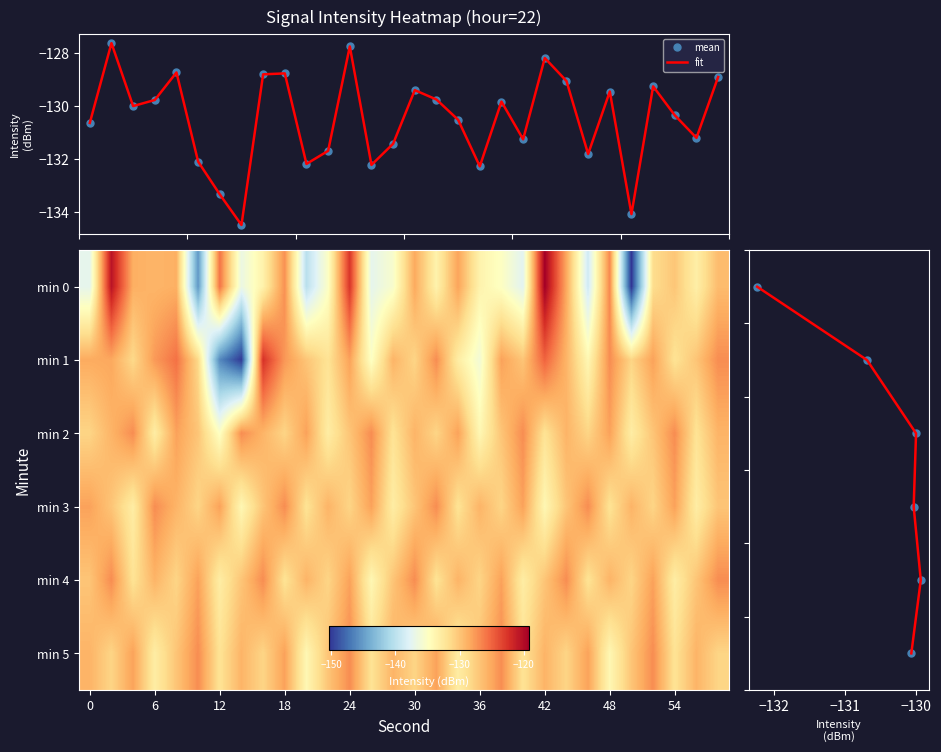

Reading left to right, list all the values displayed in this chart.

0: 0=-137.3	2=-120.5	4=-128.7	6=-129.0	8=-128.8	10=-145.3	12=-125.8	14=-136.7	16=-133.5	18=-127.1	20=-140.1	22=-135.1	24=-122.6	26=-137.3	28=-135.5	30=-128.4	32=-133.5	34=-128.1	36=-133.6	38=-135.0	40=-137.5	42=-119.2	44=-128.4	46=-138.8	48=-126.7	50=-150.4	52=-131.6	54=-130.1	56=-133.2	58=-129.5
1: 0=-128.5	2=-128.3	4=-131.3	6=-127.6	8=-125.7	10=-131.3	12=-146.1	14=-150.1	16=-122.4	18=-127.5	20=-130.0	22=-132.0	24=-128.0	26=-135.0	28=-129.0	30=-131.0	32=-127.0	34=-133.0	36=-136.0	38=-128.0	40=-130.0	42=-125.0	44=-129.0	46=-134.0	48=-127.0	50=-131.0	52=-128.0	54=-132.0	56=-130.0	58=-127.0
2: 0=-131.0	2=-129.0	4=-127.0	6=-133.0	8=-128.0	10=-130.0	12=-135.0	14=-127.0	16=-129.0	18=-131.0	20=-128.0	22=-133.0	24=-130.0	26=-127.0	28=-132.0	30=-129.0	32=-131.0	34=-128.0	36=-134.0	38=-130.0	40=-127.0	42=-132.0	44=-129.0	46=-131.0	48=-128.0	50=-133.0	52=-130.0	54=-127.0	56=-132.0	58=-129.0
3: 0=-128.0	2=-130.0	4=-133.0	6=-127.0	8=-129.0	10=-131.0	12=-128.0	14=-134.0	16=-130.0	18=-127.0	20=-132.0	22=-129.0	24=-131.0	26=-128.0	28=-133.0	30=-130.0	32=-127.0	34=-132.0	36=-129.0	38=-131.0	40=-128.0	42=-134.0	44=-130.0	46=-127.0	48=-132.0	50=-129.0	52=-131.0	54=-128.0	56=-133.0	58=-130.0
4: 0=-130.0	2=-127.0	4=-132.0	6=-129.0	8=-131.0	10=-128.0	12=-133.0	14=-130.0	16=-127.0	18=-132.0	20=-129.0	22=-131.0	24=-128.0	26=-134.0	28=-130.0	30=-127.0	32=-132.0	34=-129.0	36=-131.0	38=-128.0	40=-133.0	42=-130.0	44=-127.0	46=-132.0	48=-129.0	50=-131.0	52=-128.0	54=-133.0	56=-130.0	58=-127.0
5: 0=-129.0	2=-131.0	4=-128.0	6=-133.0	8=-130.0	10=-127.0	12=-132.0	14=-129.0	16=-131.0	18=-128.0	20=-134.0	22=-130.0	24=-127.0	26=-132.0	28=-129.0	30=-131.0	32=-128.0	34=-133.0	36=-130.0	38=-127.0	40=-132.0	42=-129.0	44=-131.0	46=-128.0	48=-134.0	50=-130.0	52=-127.0	54=-132.0	56=-129.0	58=-131.0